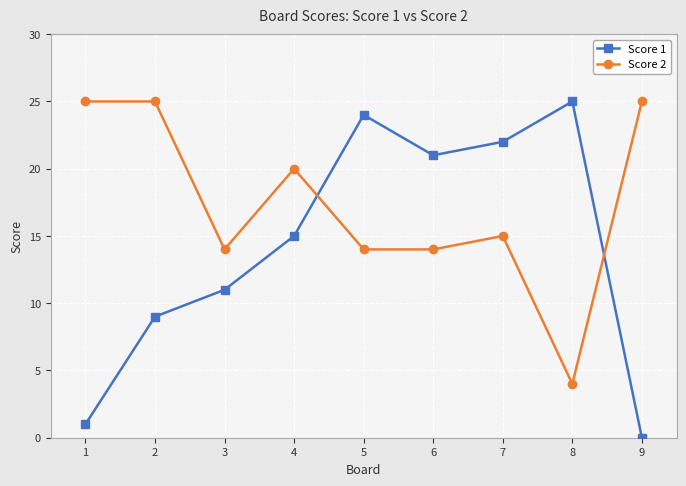

Reading left to right, transcribe all the data shown in this chart.

Score 1: 1=1	2=9	3=11	4=15	5=24	6=21	7=22	8=25	9=0
Score 2: 1=25	2=25	3=14	4=20	5=14	6=14	7=15	8=4	9=25